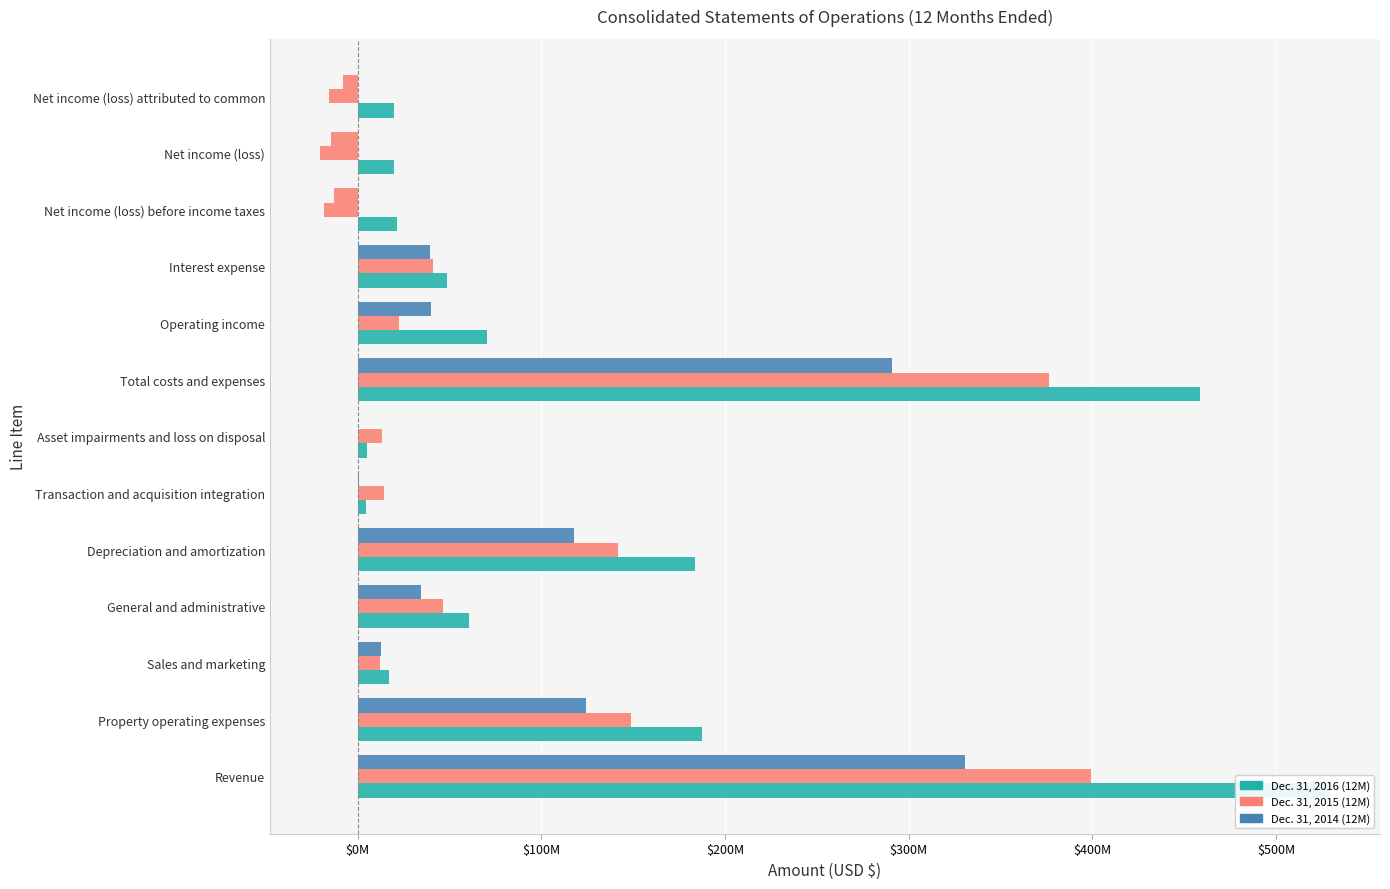

How many values in Dec. 31, 2014 (12M) are below zero?

3